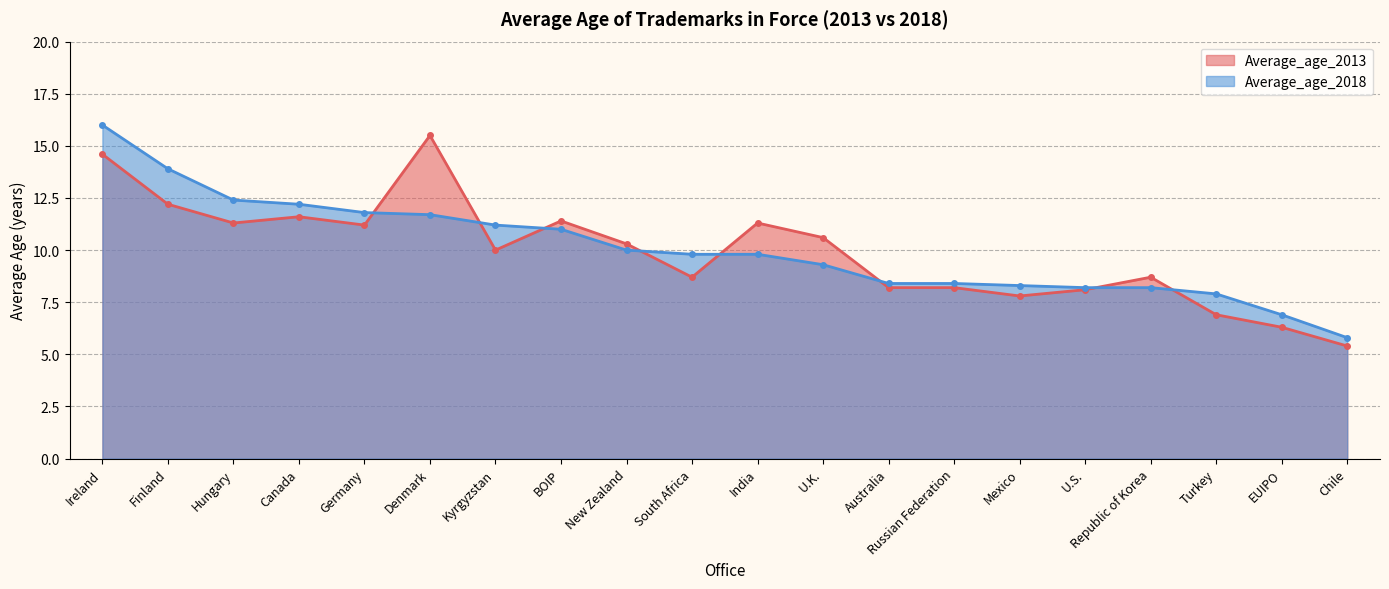

At how many categories does at least one series exceed 8?

17